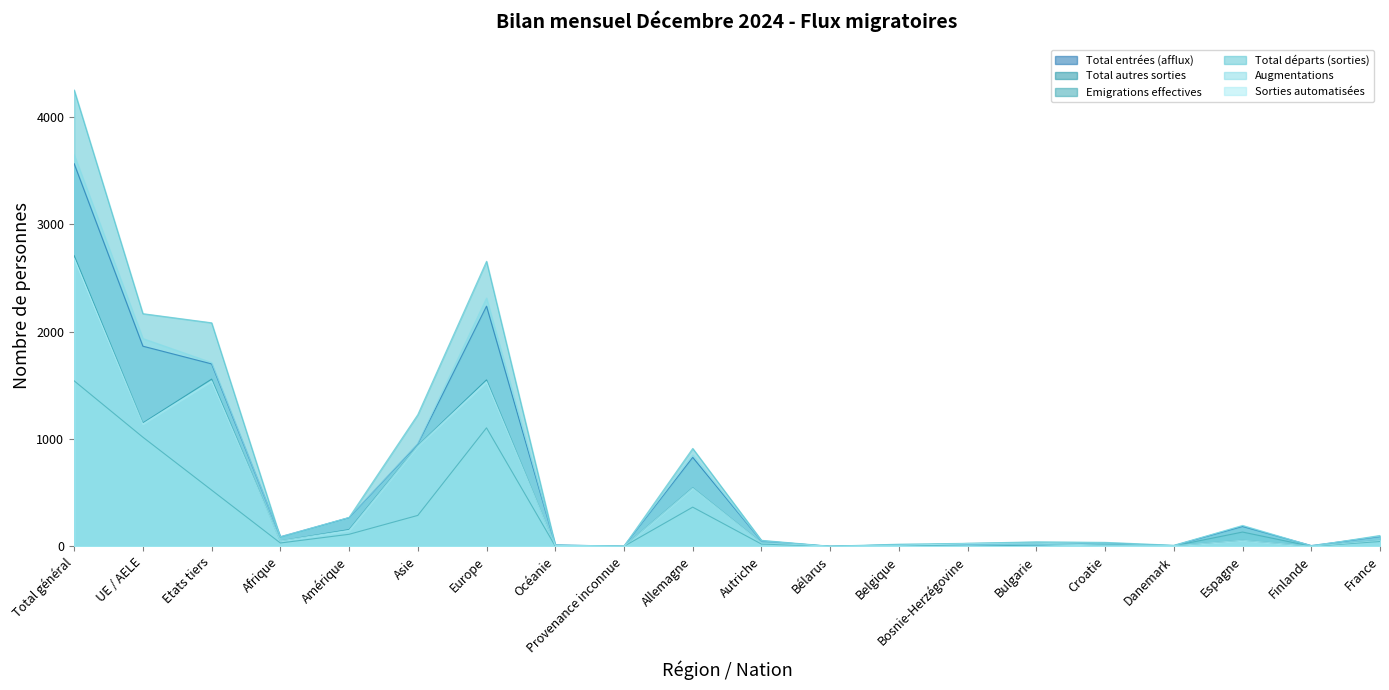

Which series ends up on top after the final intersection of Total entrées (afflux) and Sorties automatisées?

Total entrées (afflux)